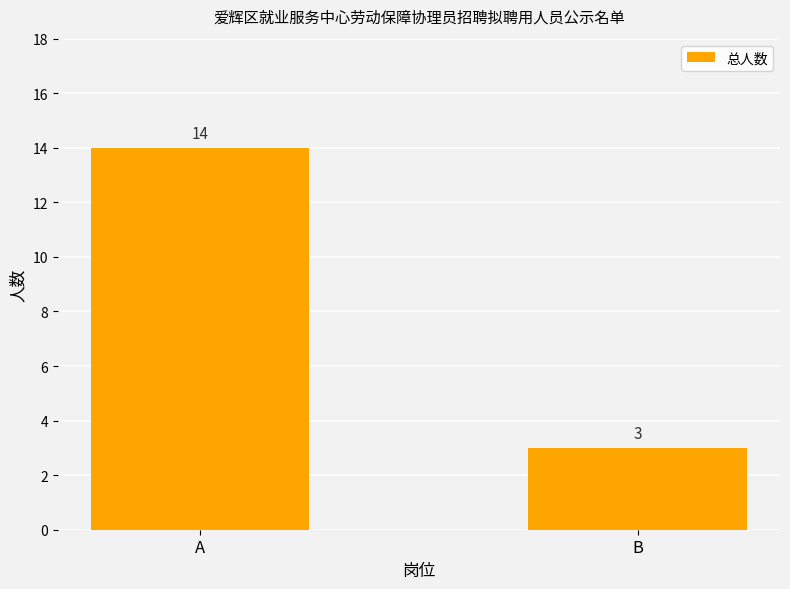

What is the difference between the values at A and B?

11